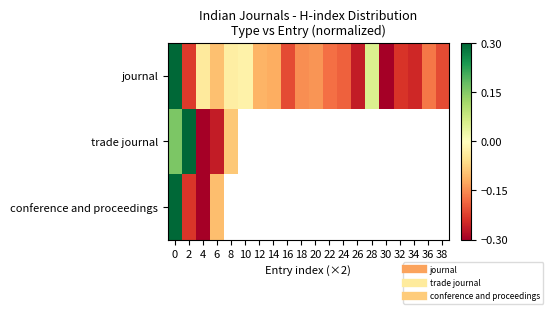

Which series changed the most between 4 and 32?

journal